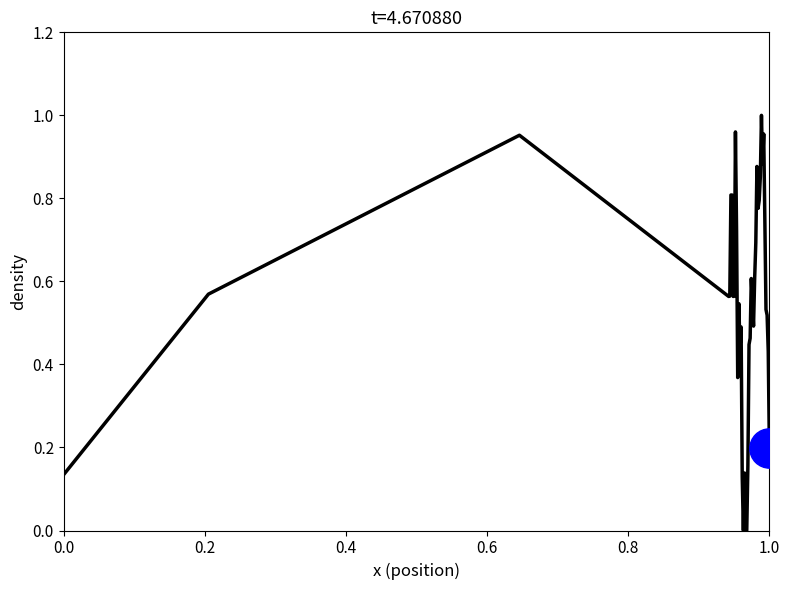

Does the chart have visible grid lines?

No